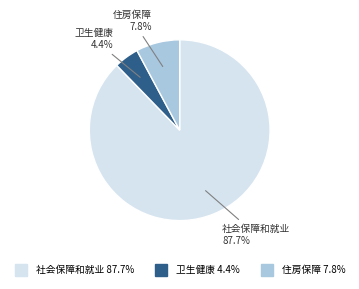

Is there a majority slice in this chart?

Yes